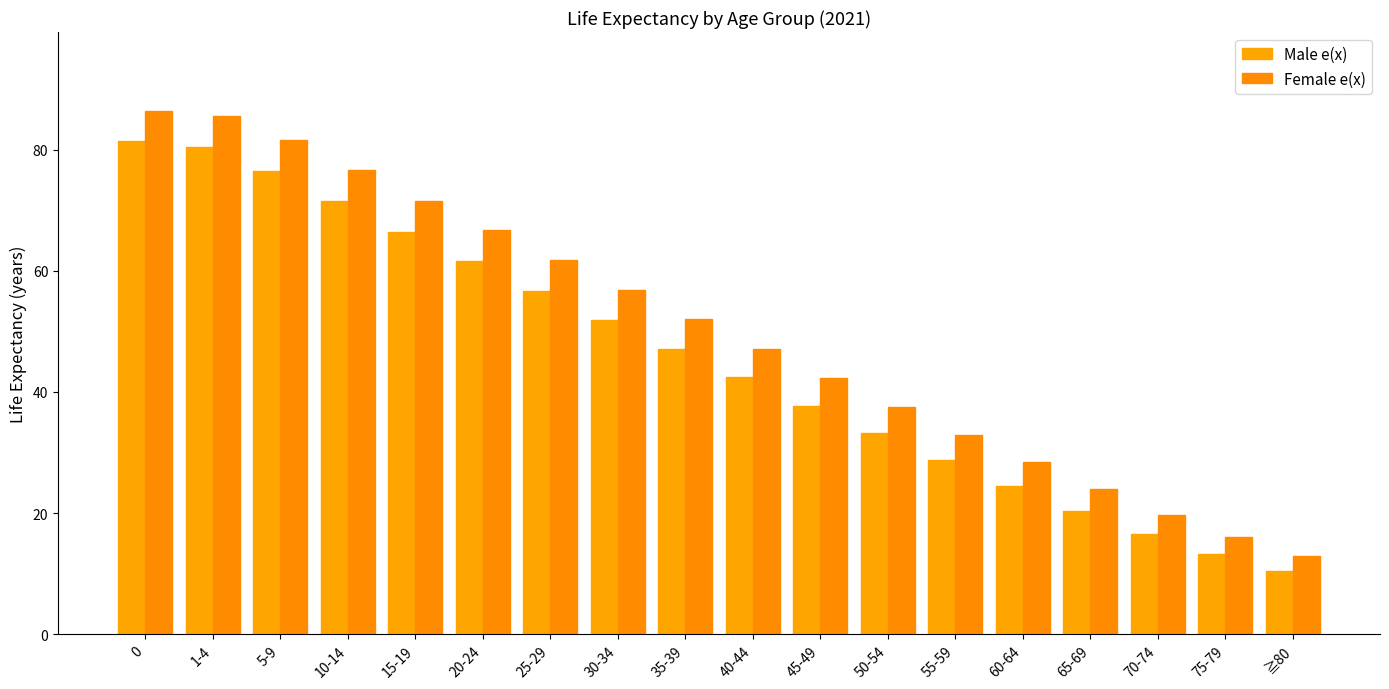

What is the sum of all Female e(x) values?

900.0